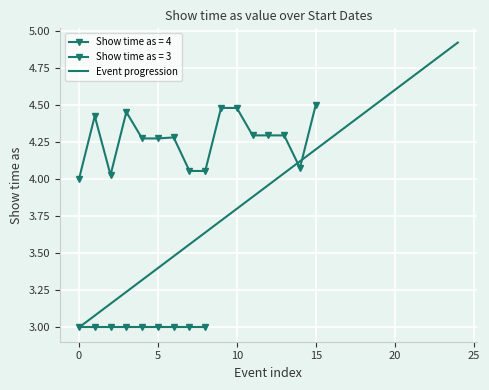

Which label corresponds to the largest value in the chart?

24